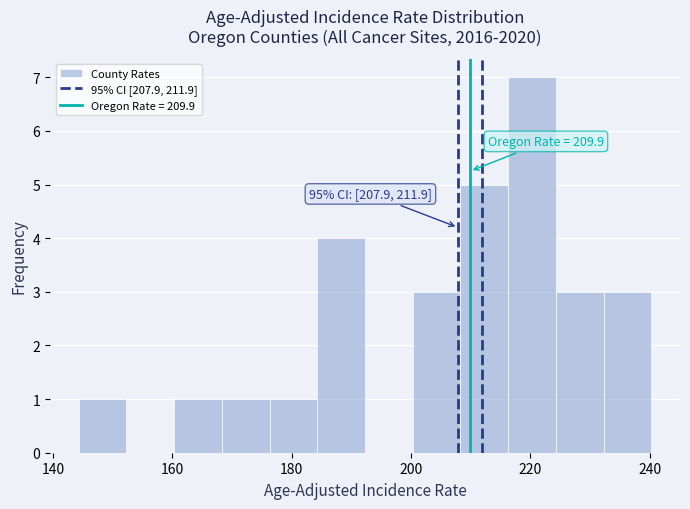

Which range on the x-axis has the tallest bar?

216 to 224